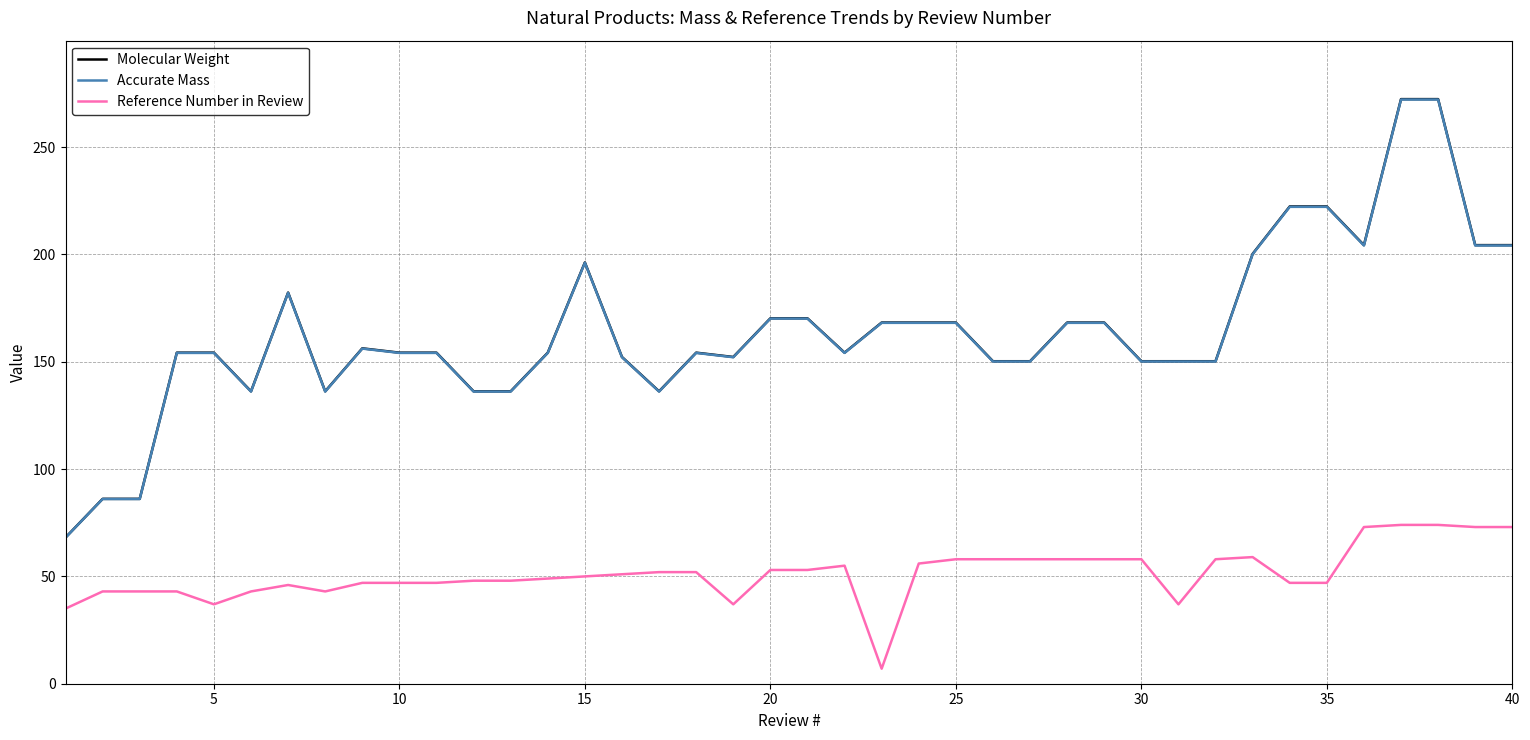

True or false: Molecular Weight has more than 0 points higher than both neighbors.

True